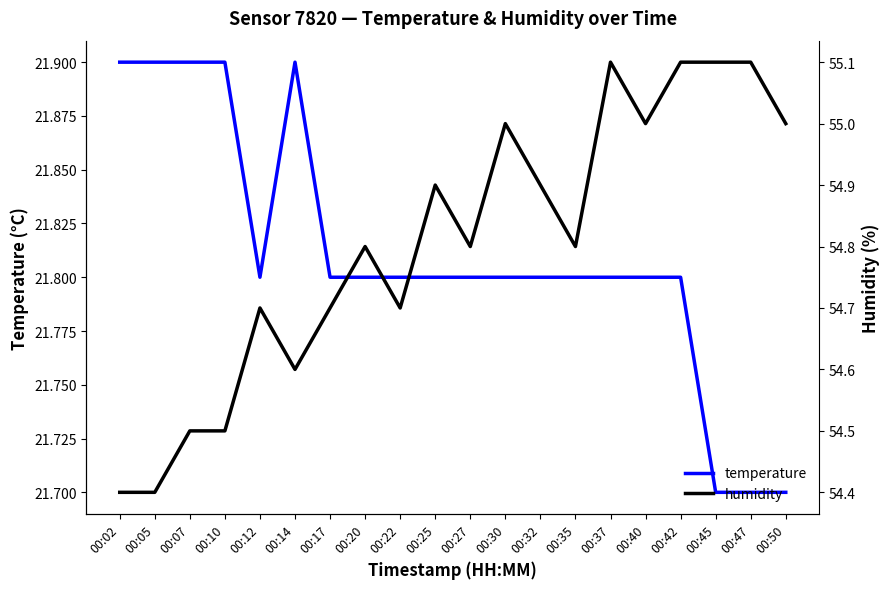

The humidity series shows 54.7 at 00:22. True or false?

True